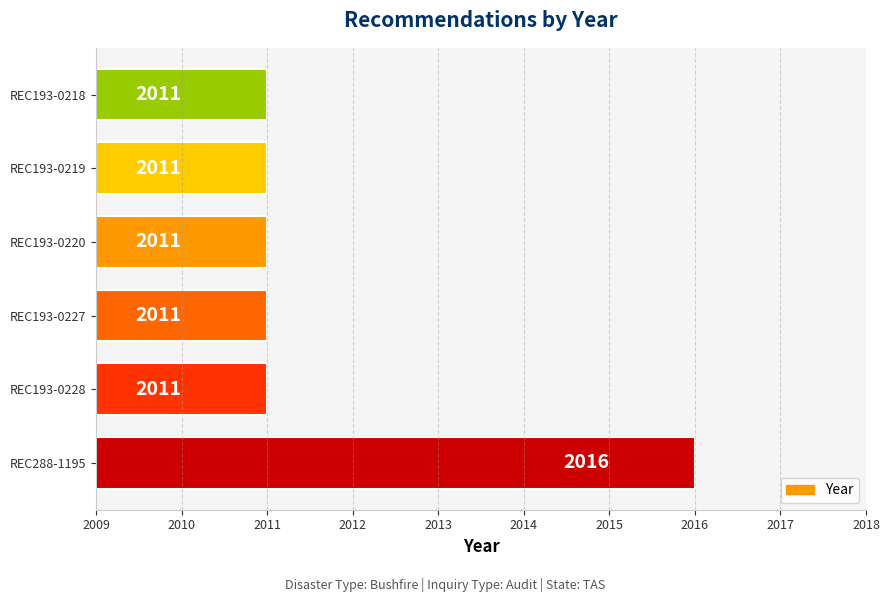

What is the ratio of the value at REC193-0219 to the value at REC193-0228?

1.0